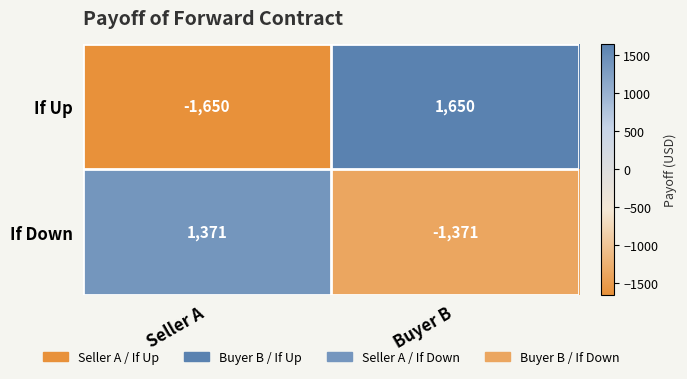

The If Up series shows -558 at Seller A. True or false?

False